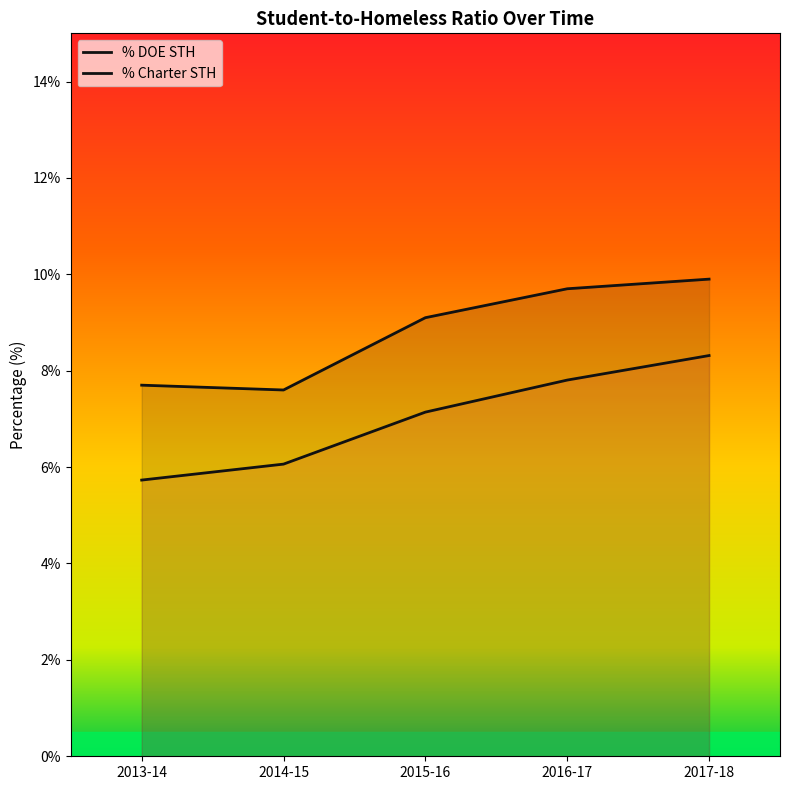

What is the average value of the % DOE STH series?

0.1